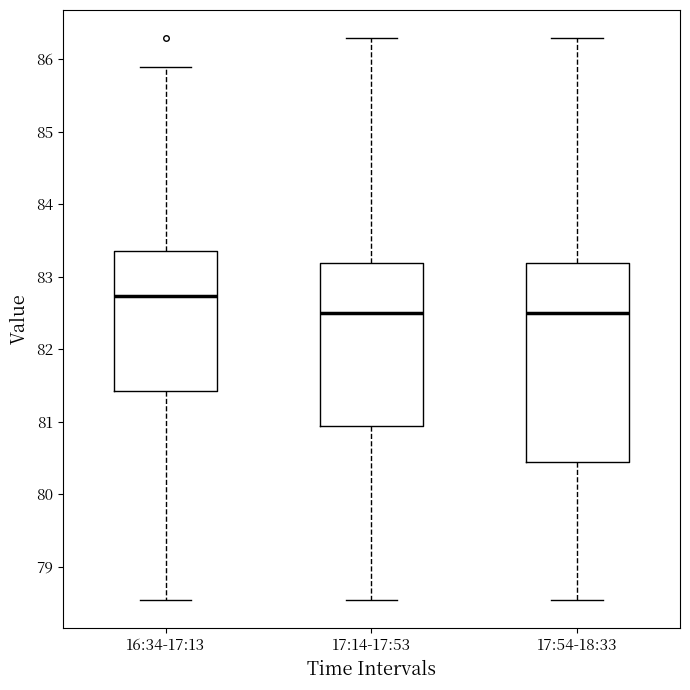

Reading left to right, transcribe this box plot: for each box, give where its median line is, the range the box spans, and where its two whiskers end, as read against the y-axis. The values are not printed on the chart, so give them approximately, as read against the axis.

16:34-17:13: median 82.7, box 81.4 to 83.4, whiskers 78.5 to 85.9
17:14-17:53: median 82.5, box 80.9 to 83.2, whiskers 78.5 to 86.3
17:54-18:33: median 82.5, box 80.4 to 83.2, whiskers 78.5 to 86.3